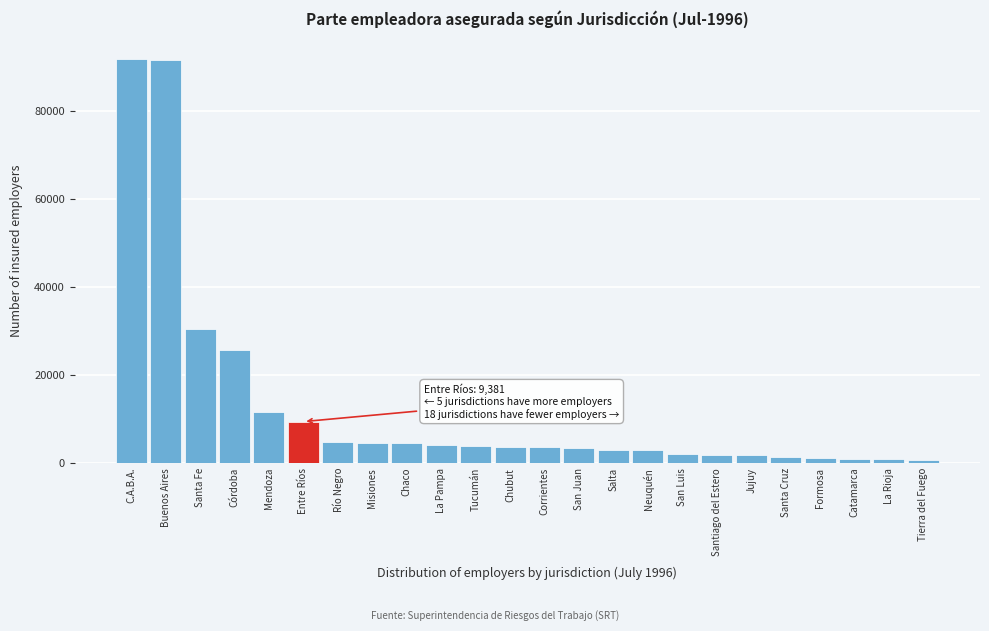

Which has a higher value, Santiago del Estero or Mendoza?

Mendoza